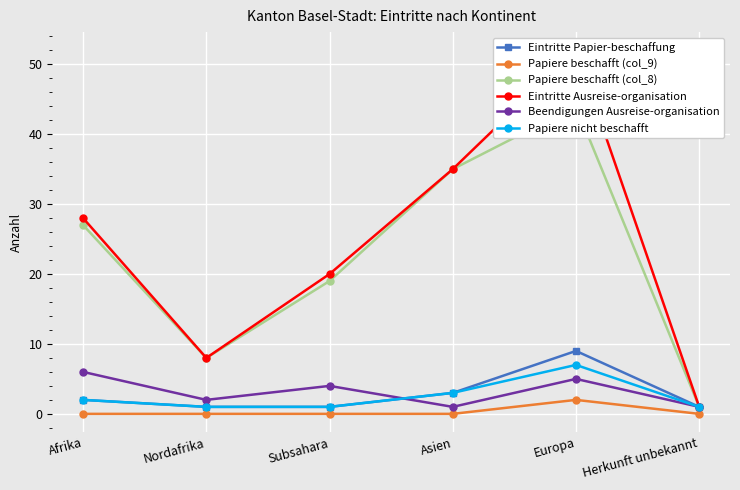

The value of Beendigungen Ausreise-organisation at Afrika is 8. True or false?

False